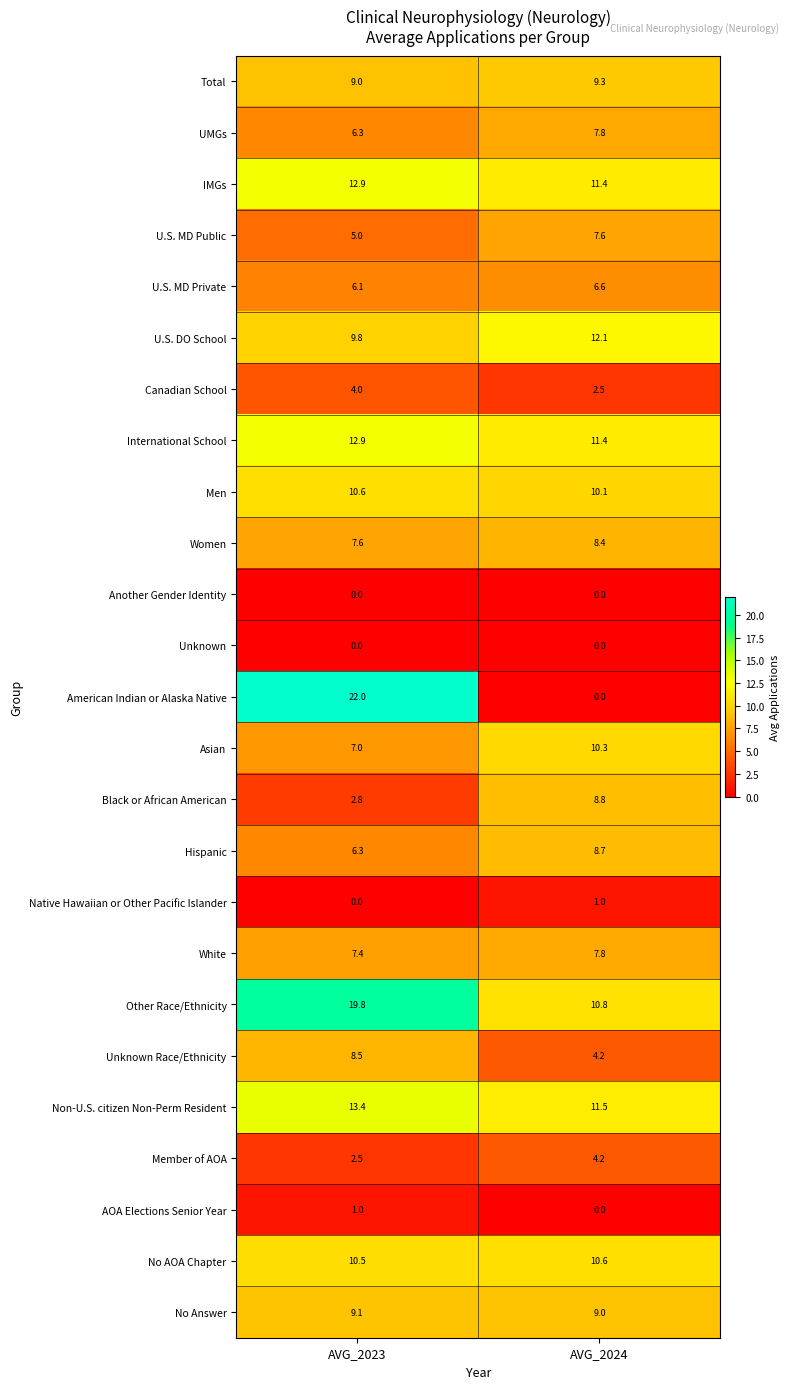

At which category is the sum across all series the highest?

AVG_2023